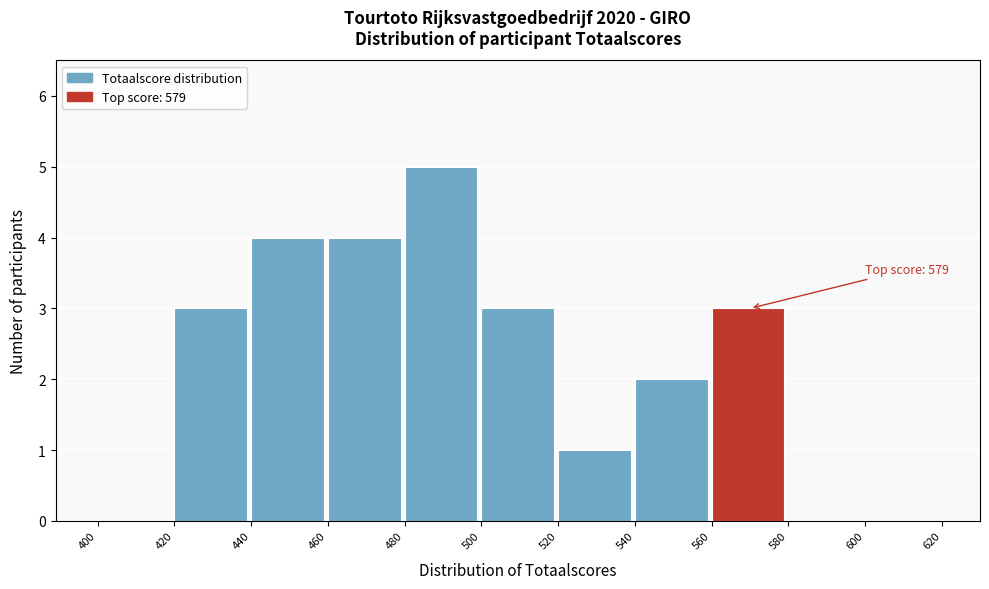

Which range on the x-axis has the tallest bar?

480 to 500